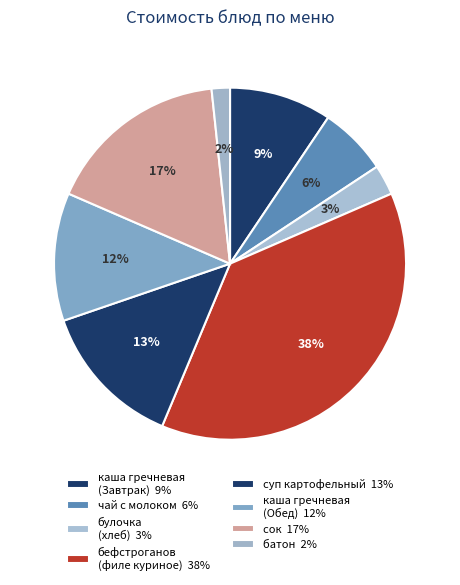

Count the number of slices in the pie.

8